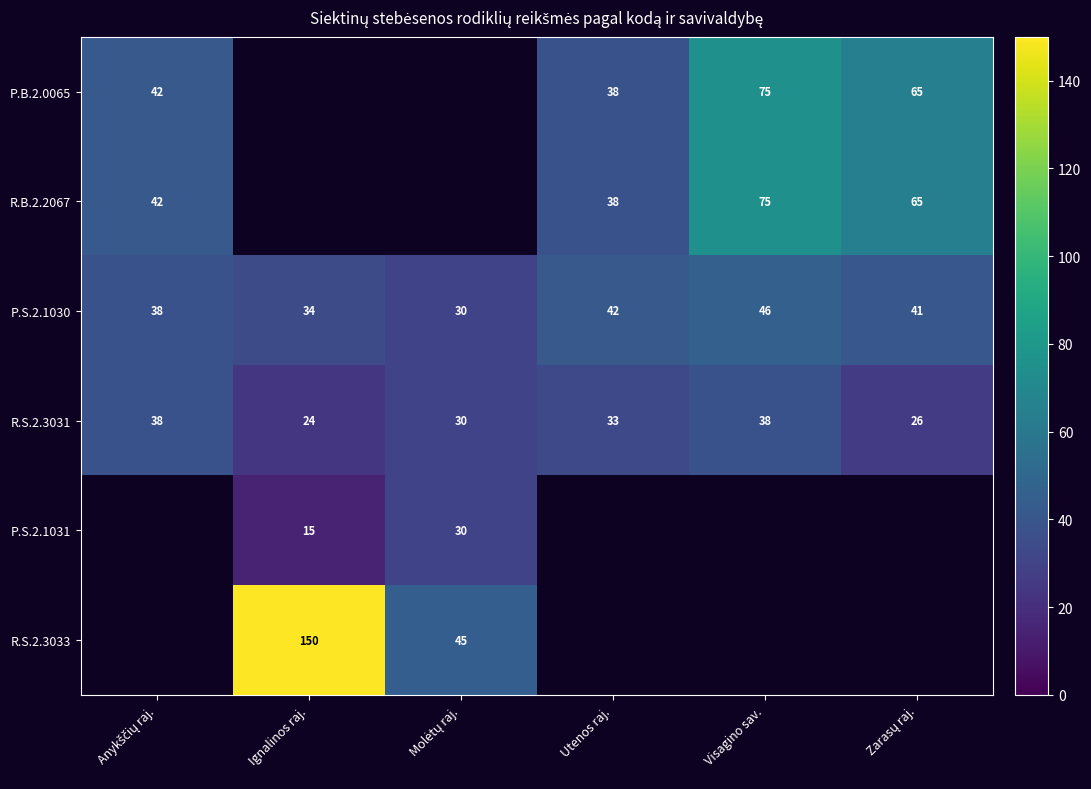

What is the spread (max minus min) of values at Zarasų raj.?

39.0